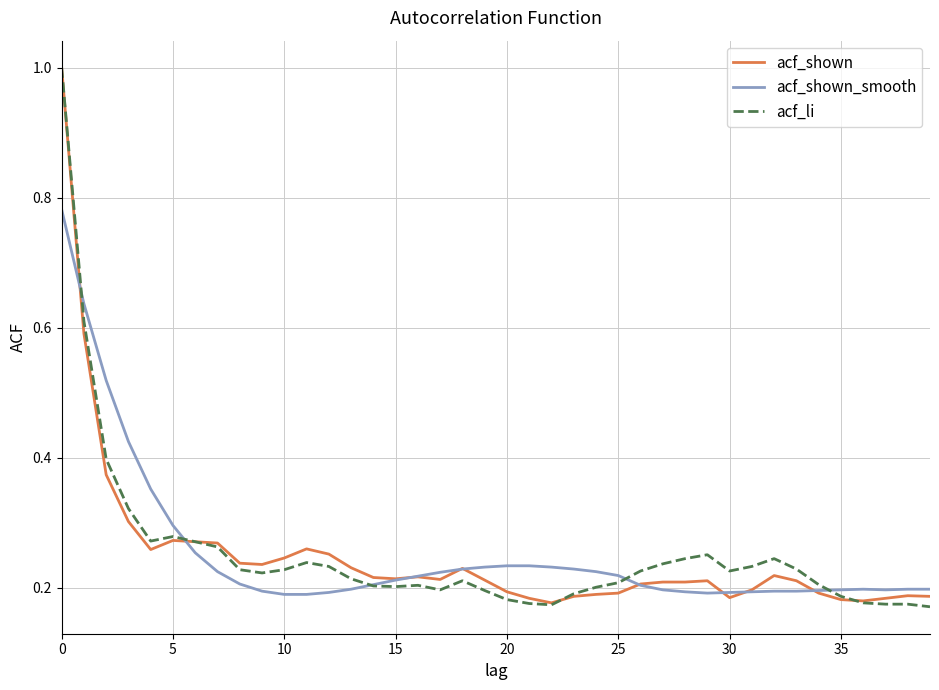

What is the maximum value for acf_li?

1.0